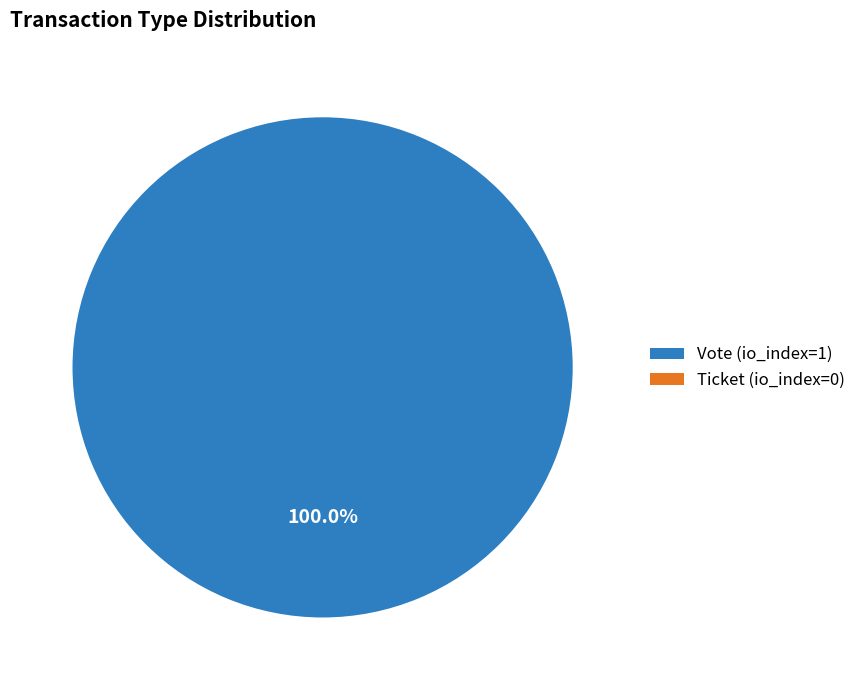

Which category accounts for the majority?

Vote (io_index=1)